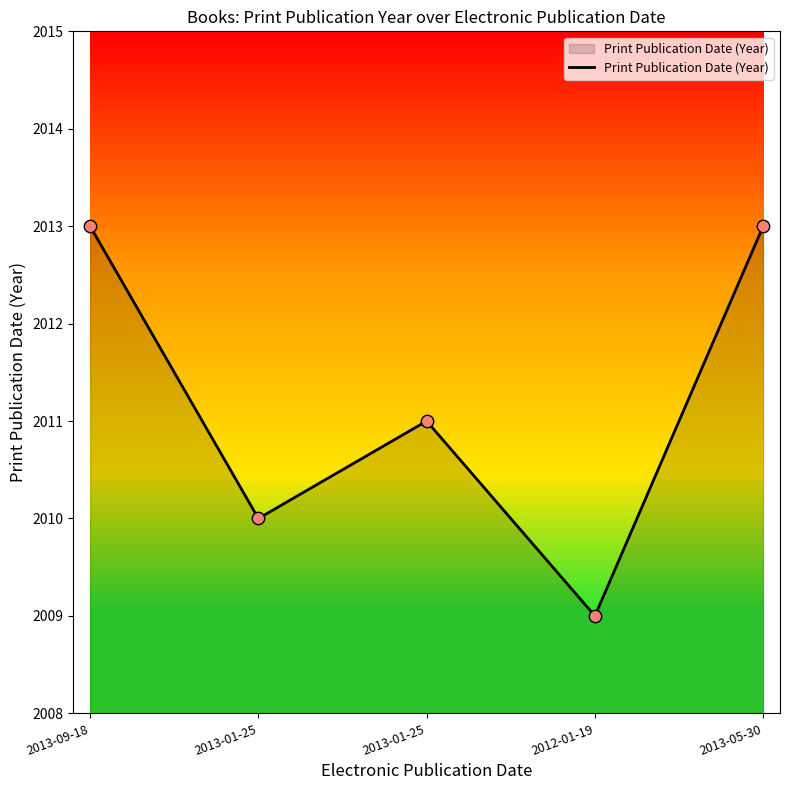

Is this an area chart (filled region under the line)?

Yes